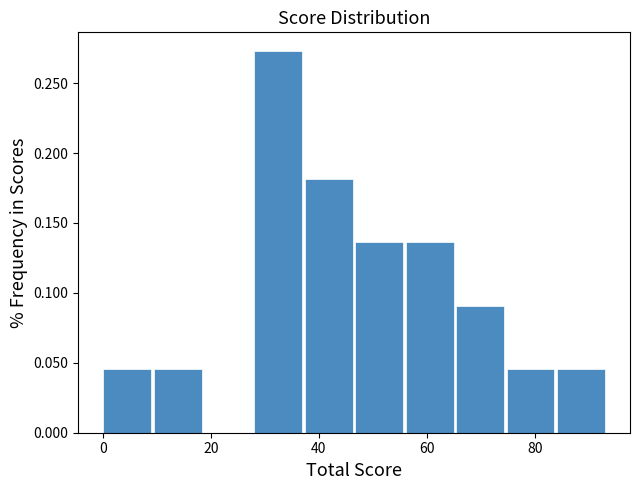

Over which range of the x-axis is the bar tallest?

28 to 38